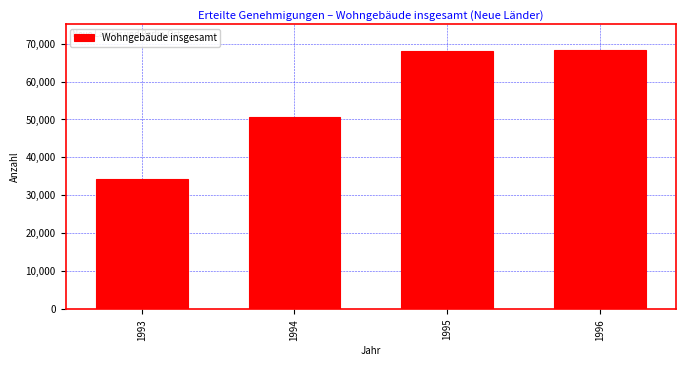

What value does the data have at 1993, to the nearest 50?

34400